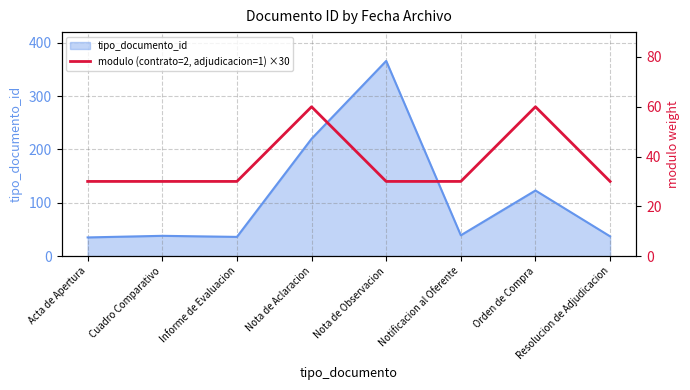

Count the values in the range 30 to 60.

8